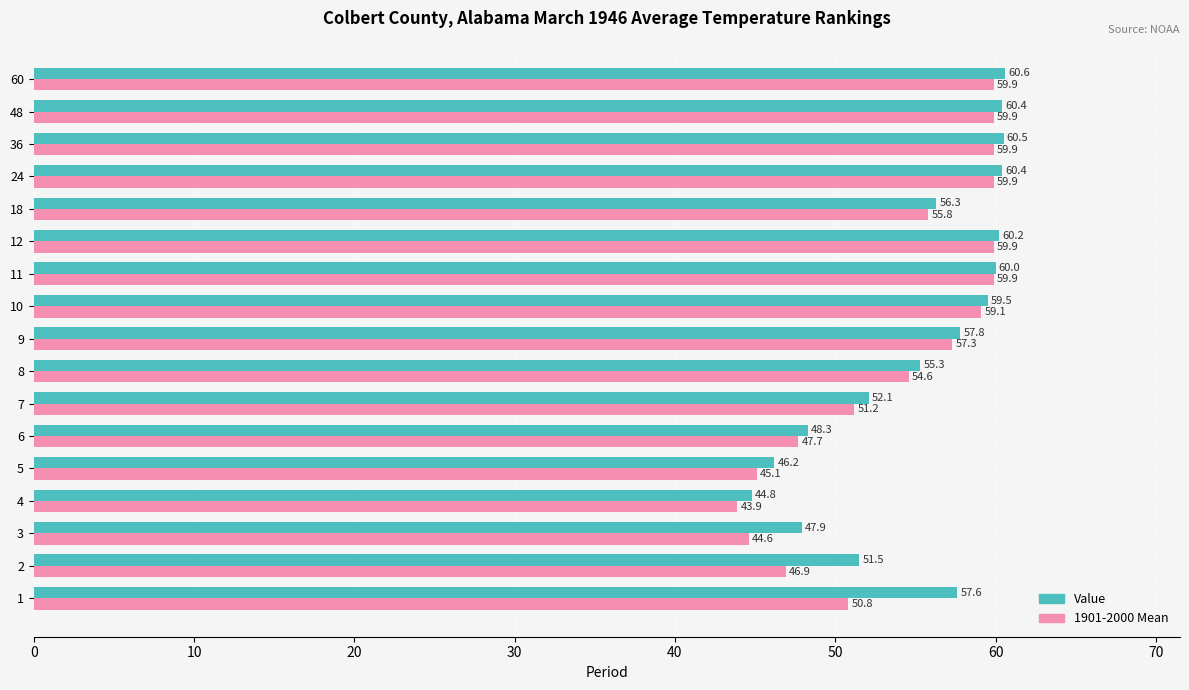

What is the sum of the 1901-2000 Mean values at 11 and 10?

119.0